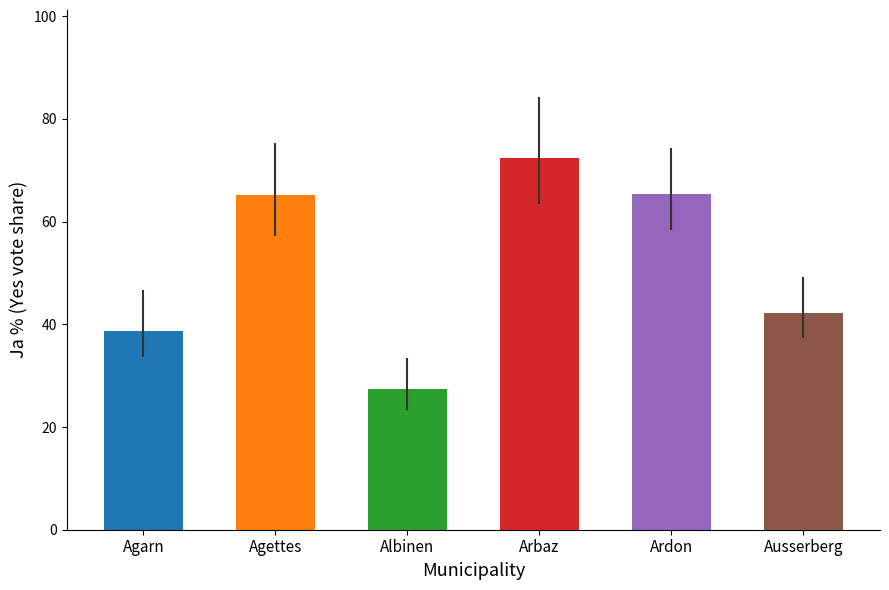

At which label does Ja % first exceed 65?

Agettes